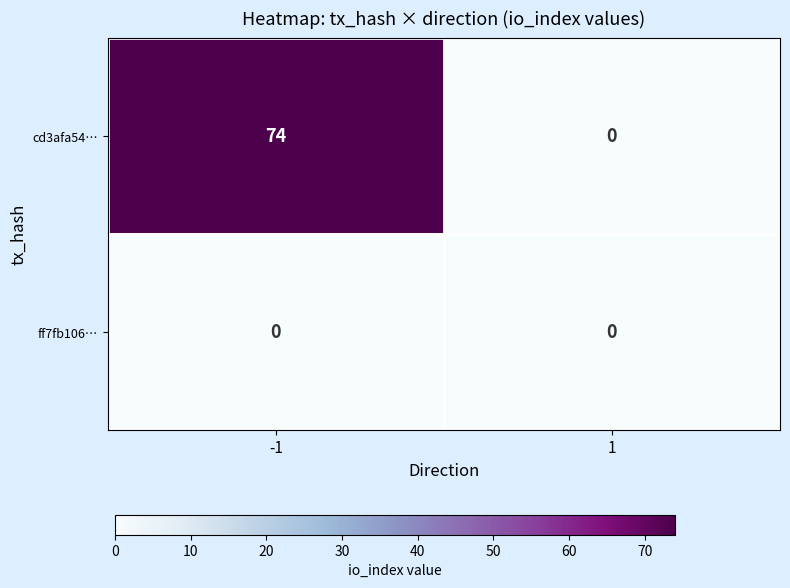

Which series changed the most between -1 and 1?

cd3afa54…